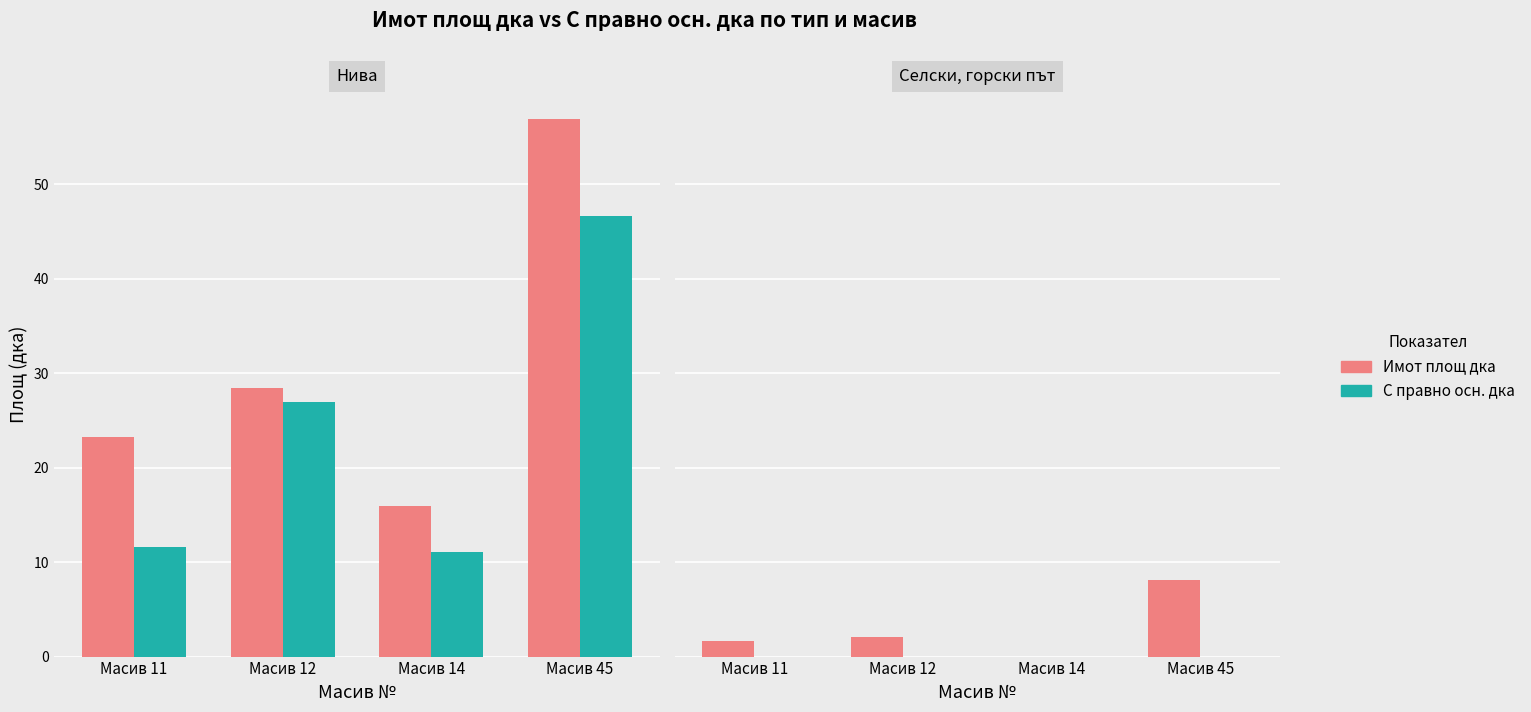

Which series has the largest total across all categories?

Имот площ дка